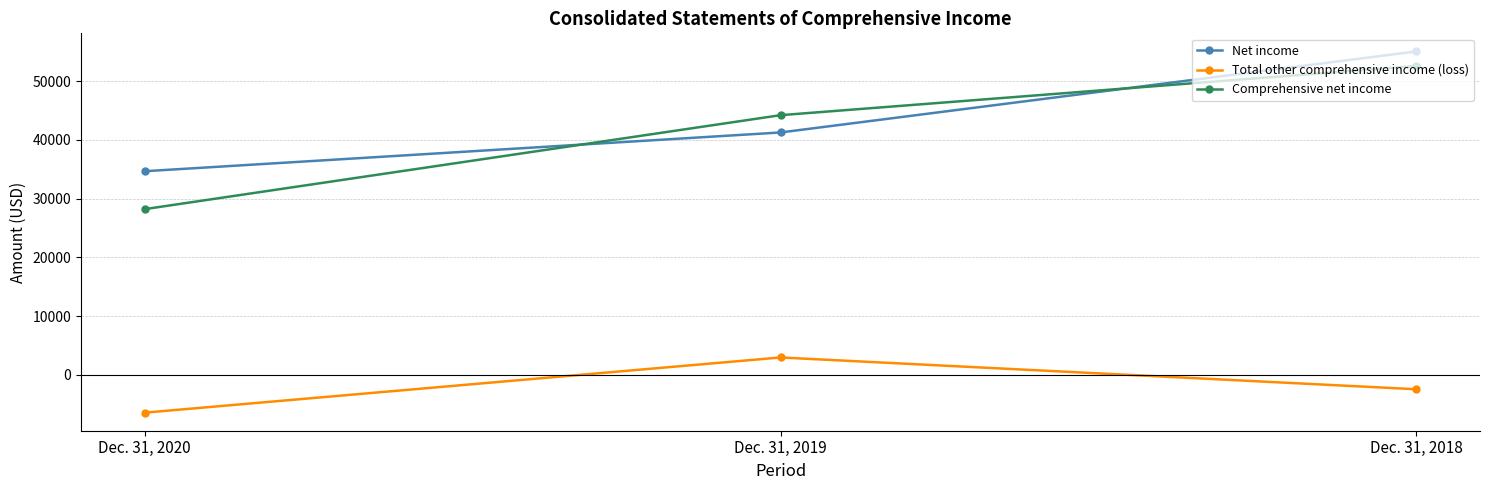

List the series in order of their peak value, lowest first.

Total other comprehensive income (loss), Comprehensive net income, Net income